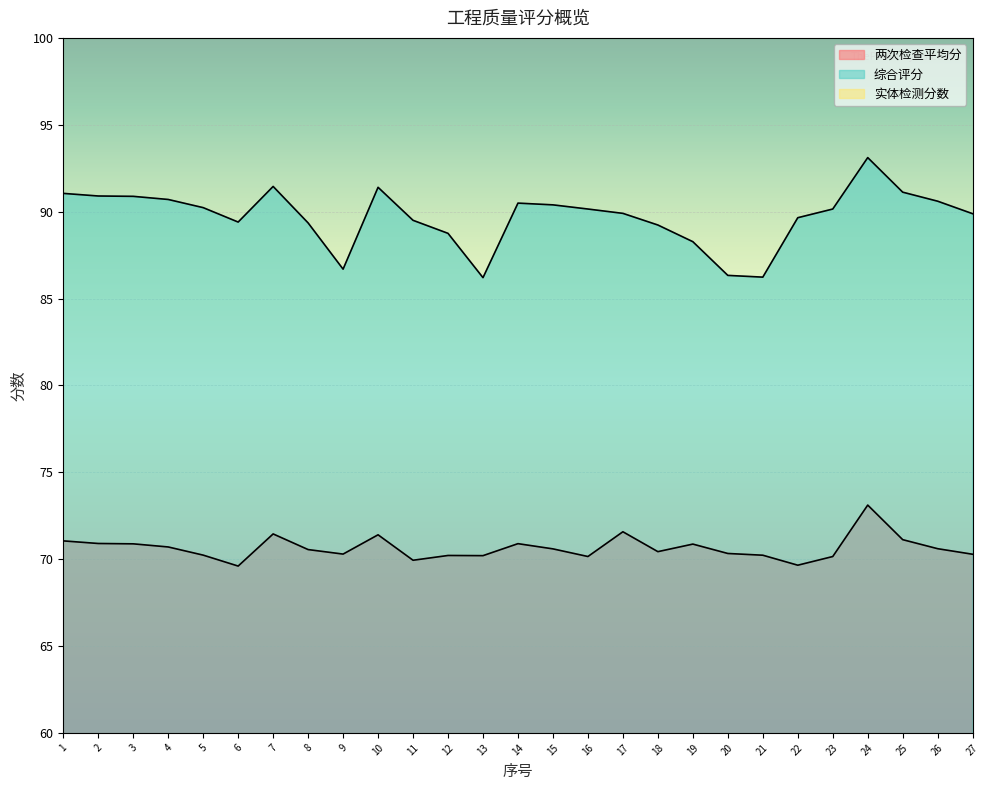

How many distinct data groups are displayed?

3